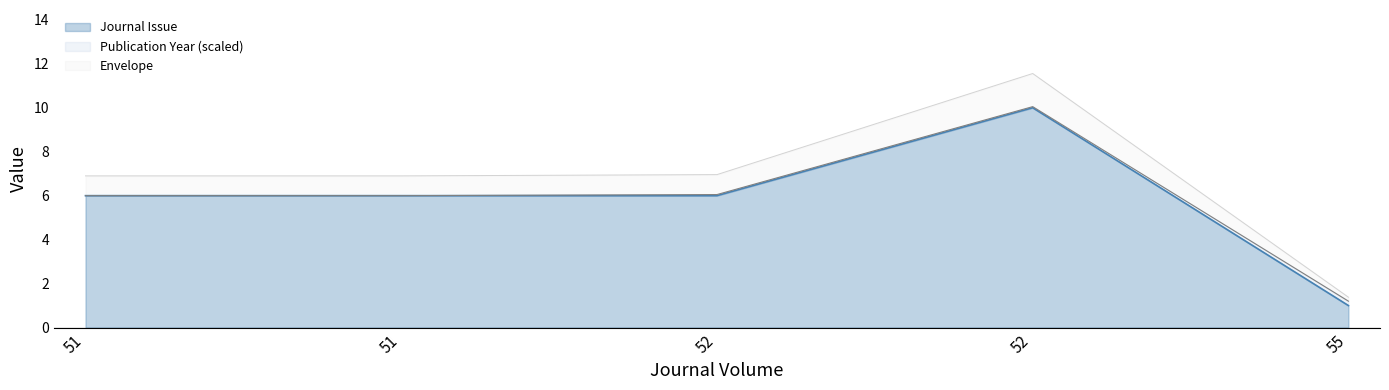

How many values are below 6?

1